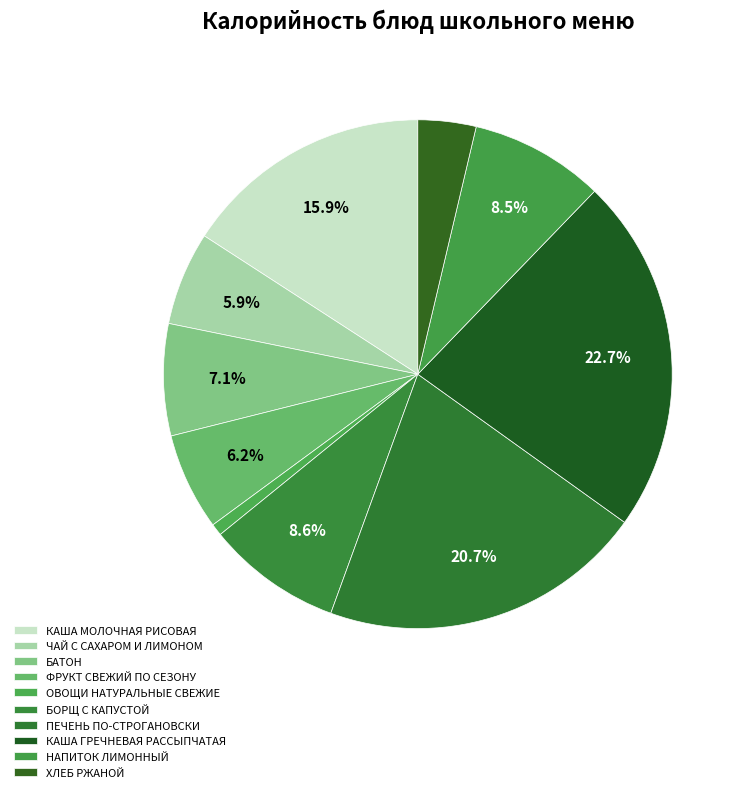

What is the ratio of the value at БАТОН to the value at ФРУКТ СВЕЖИЙ ПО СЕЗОНУ?

1.1